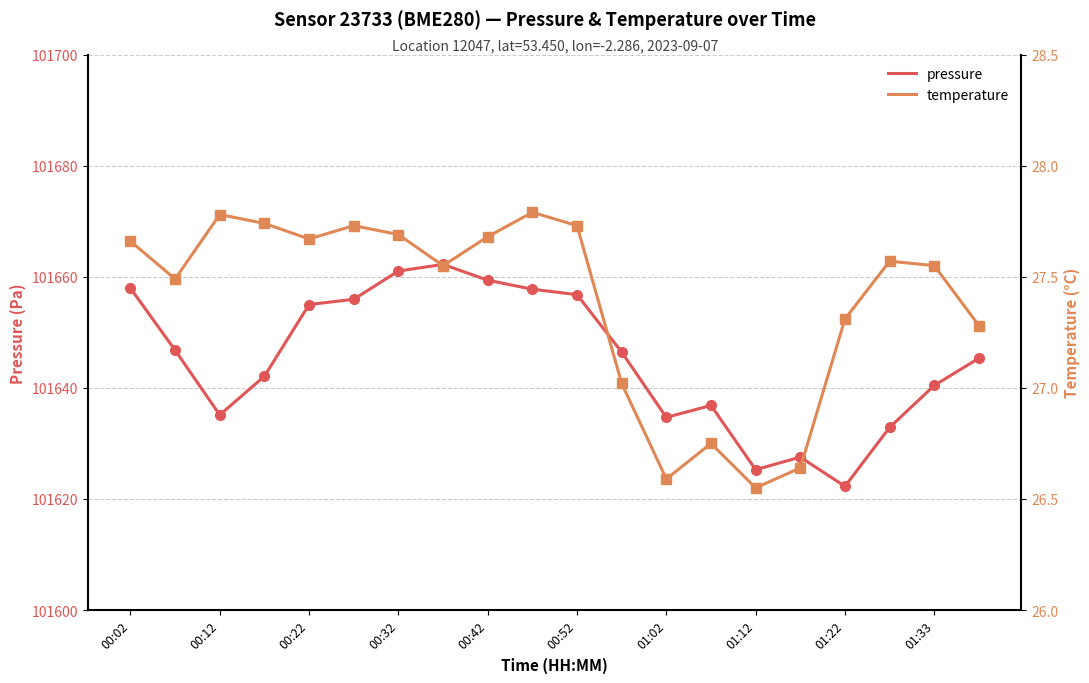

In temperature, how many points are lower than both neighbors (excluding endpoints)?

5